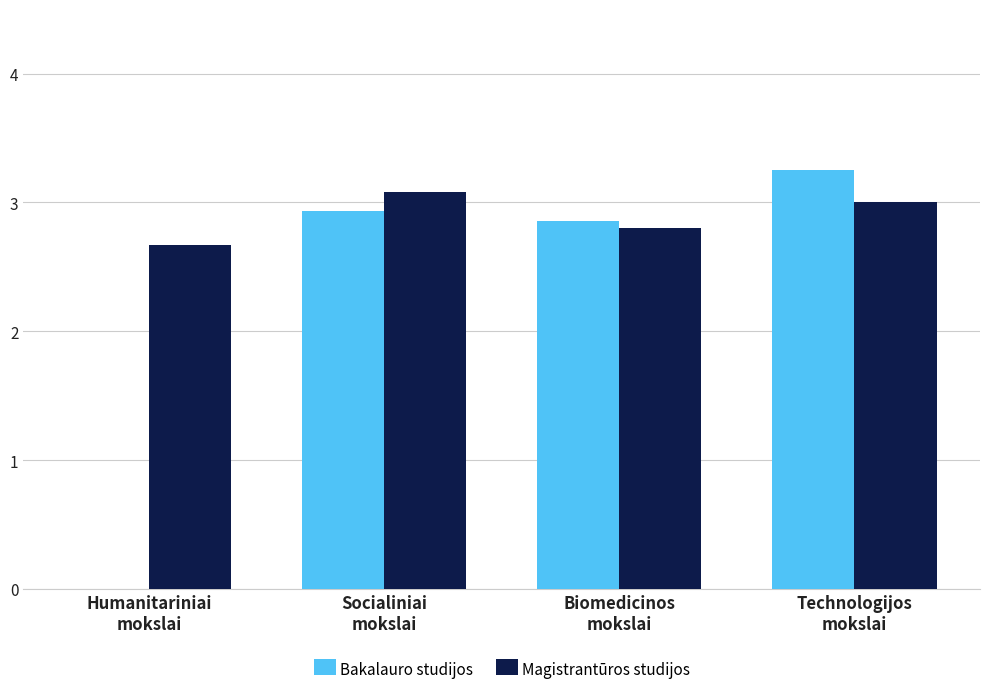

Are the bars grouped side by side (vs. stacked)?

Yes